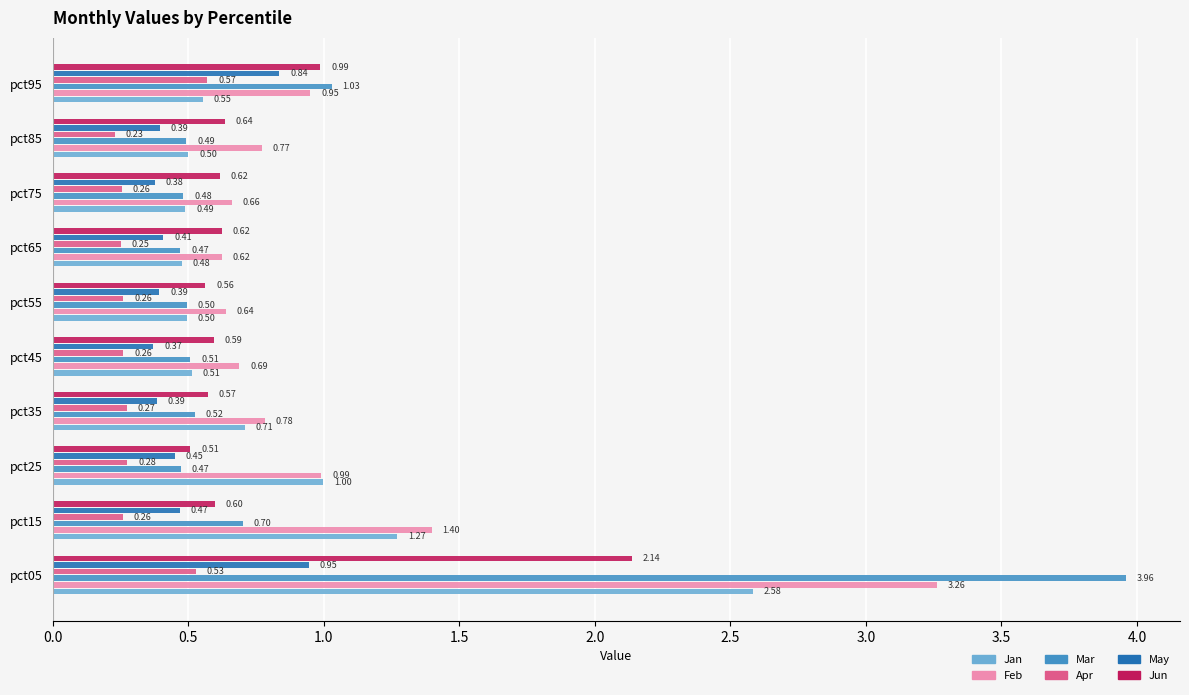

Which series has the widest spread of values?

Mar